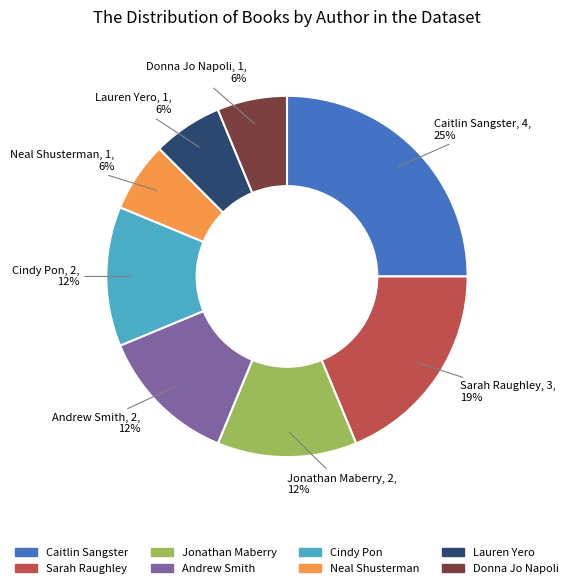

To the nearest percent, what percentage of the pie is Sarah Raughley?

19%